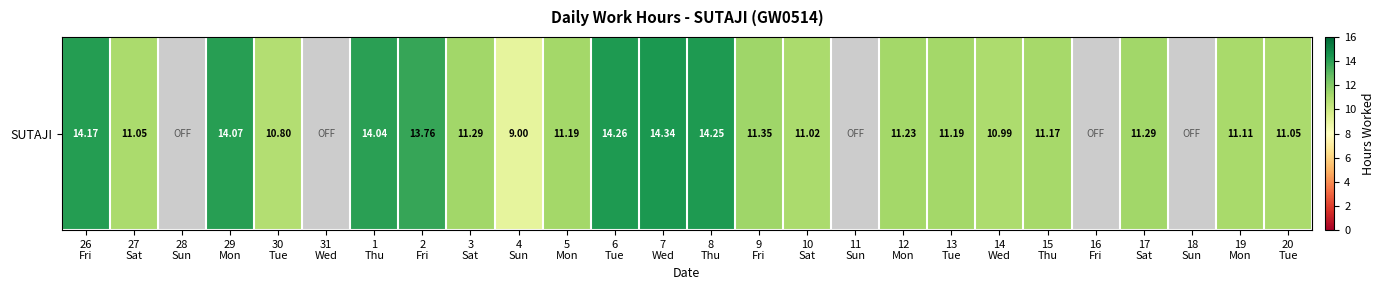

At which label is the value closest to 7?

4
Sun